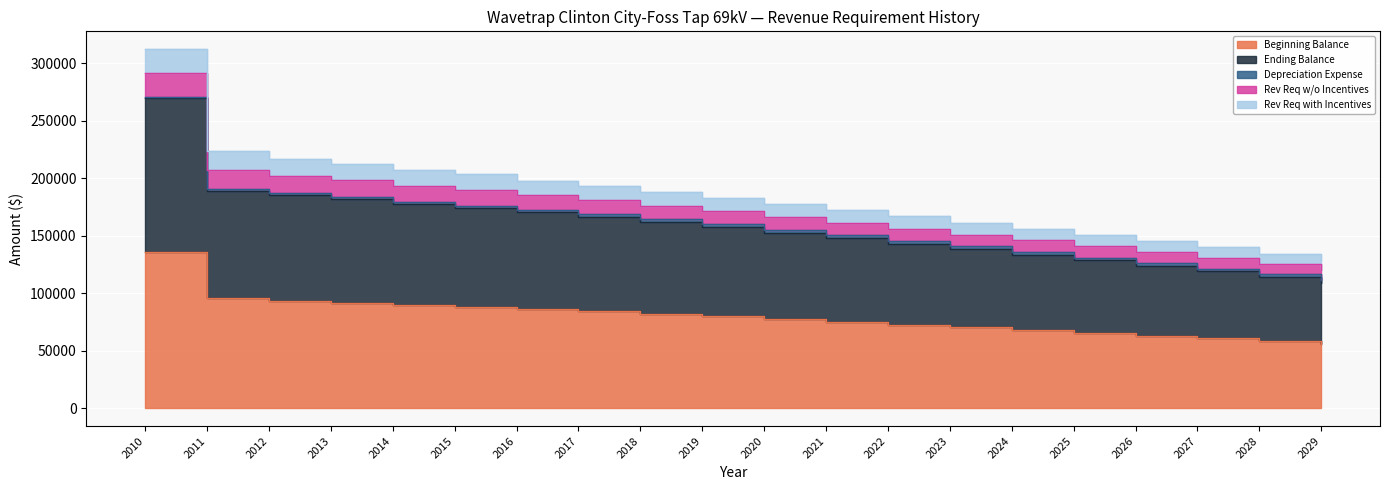

What is the minimum value shown in the chart?

55791.7